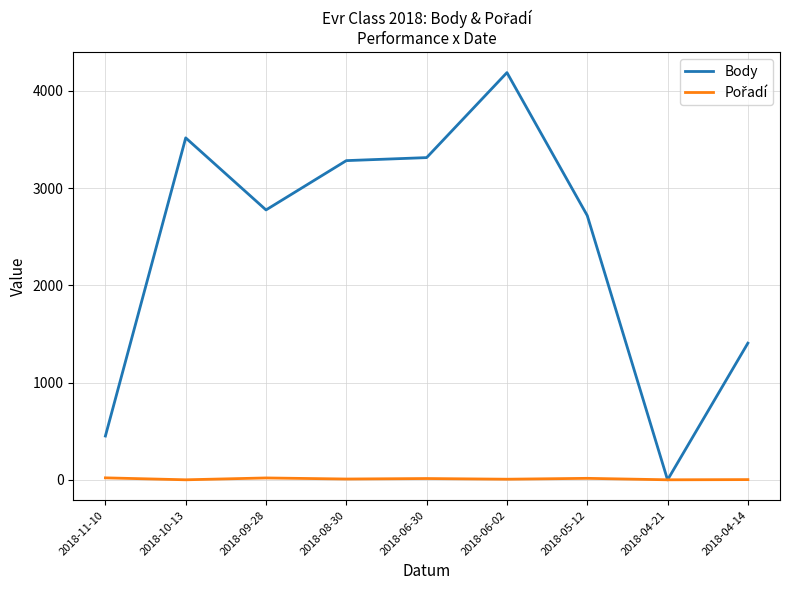

At which label does Body reach its peak?

2018-06-02